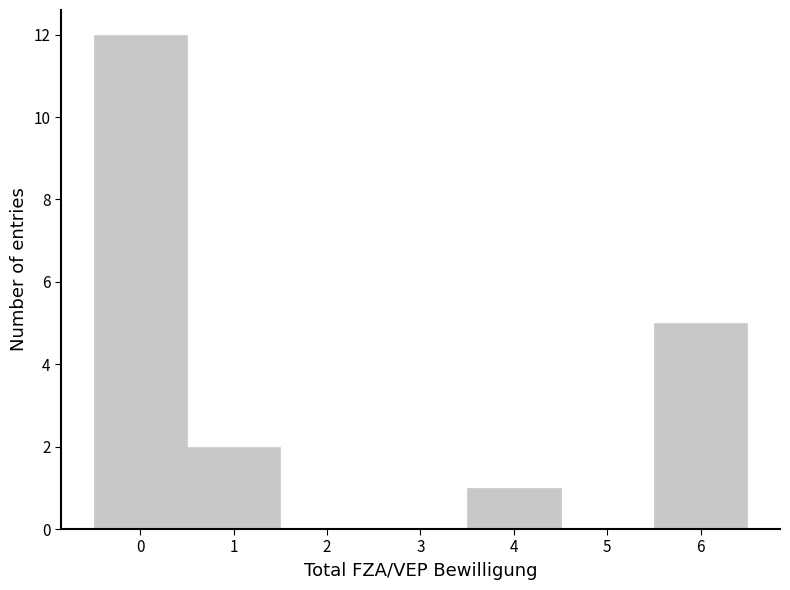

Over which range of the x-axis is the bar tallest?

-0.5 to 0.5